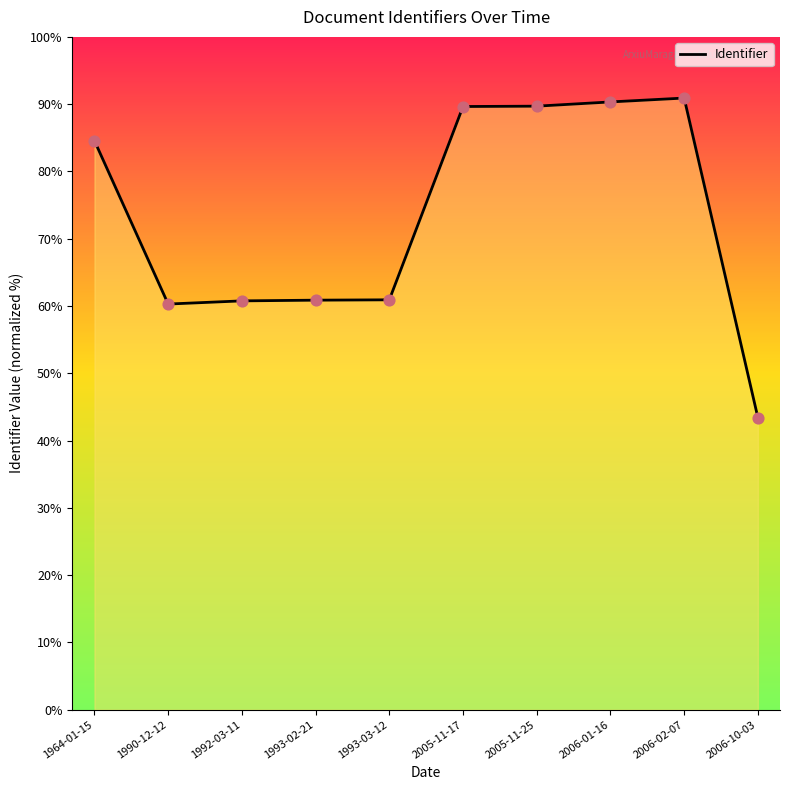

Which has a higher value, 1964-01-15 or 2005-11-25?

2005-11-25